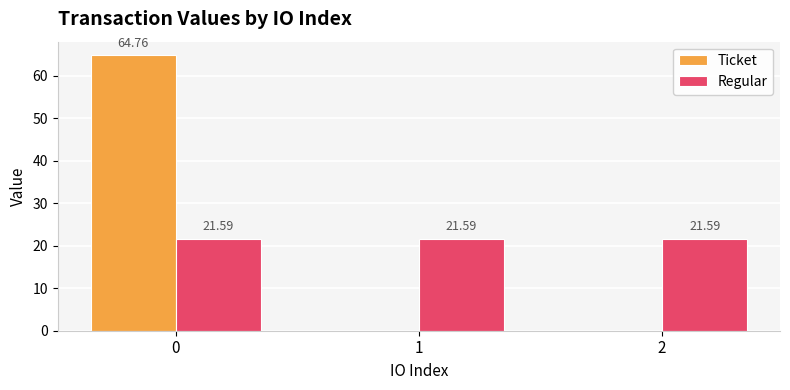

What is the total value across all series at 2?

21.6